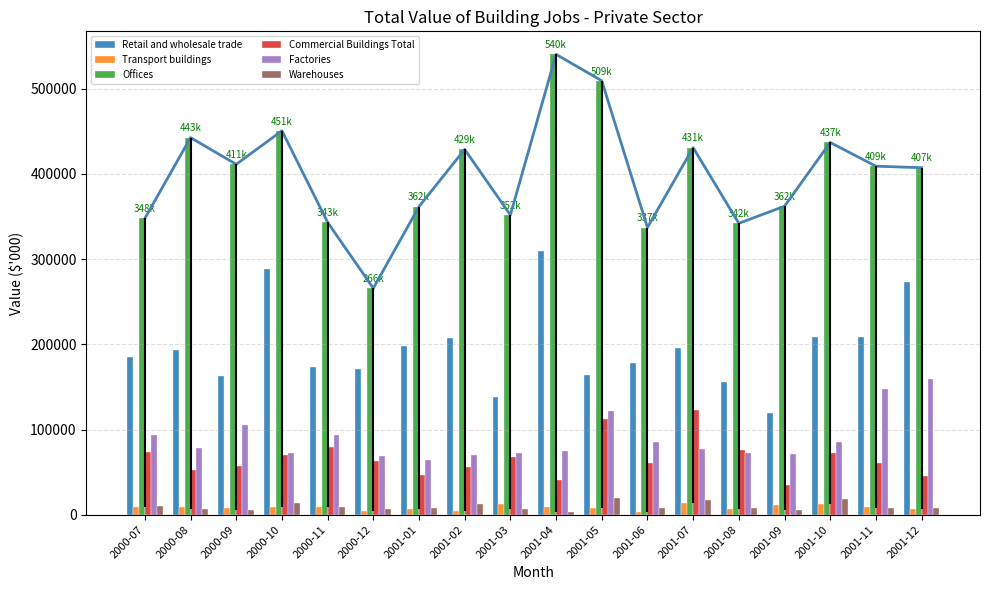

What is the label of the 12th bar from the left?

2001-06